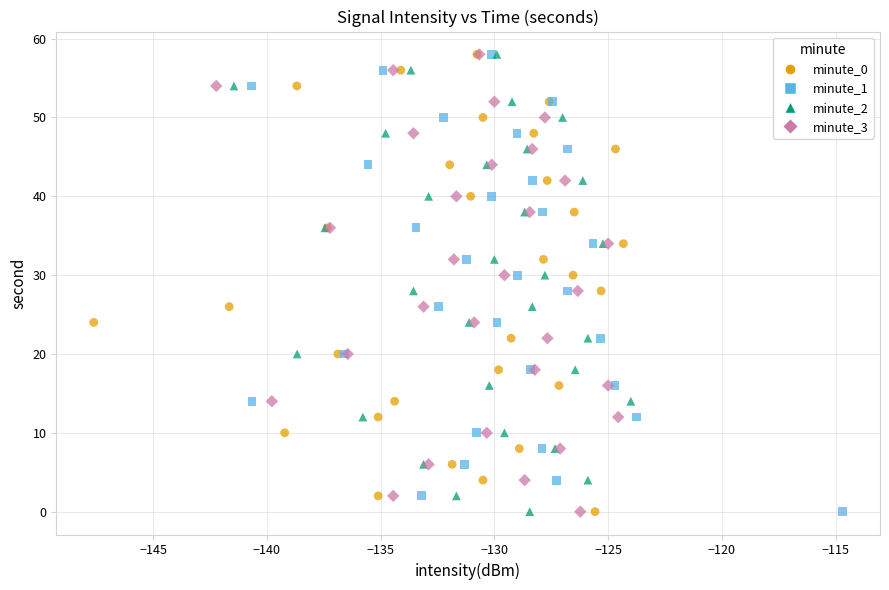

What are all the series names shown in the legend?

minute_0, minute_1, minute_2, minute_3